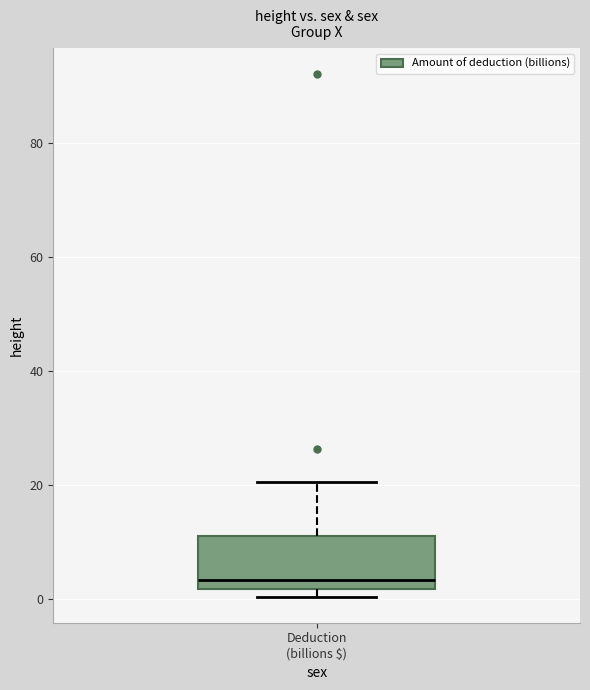

Read this box plot against the y-axis: the position of the median line, the range covered by the box, and the ends of both whiskers. The values are not printed on the chart, so give them approximately, as read against the axis.

median 4, box 2 to 10, whiskers 0 to 20